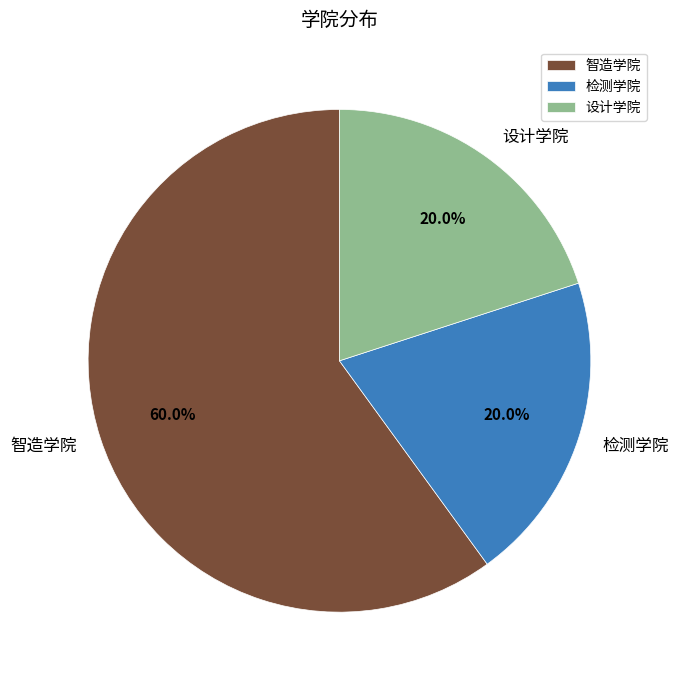

Combined, do 智造学院 and 检测学院 account for over 50%?

Yes